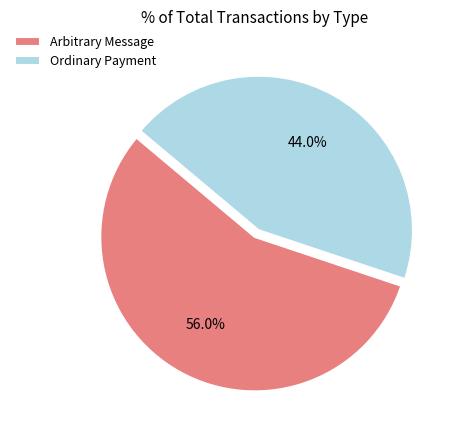

Which has a higher value, Arbitrary Message or Ordinary Payment?

Arbitrary Message